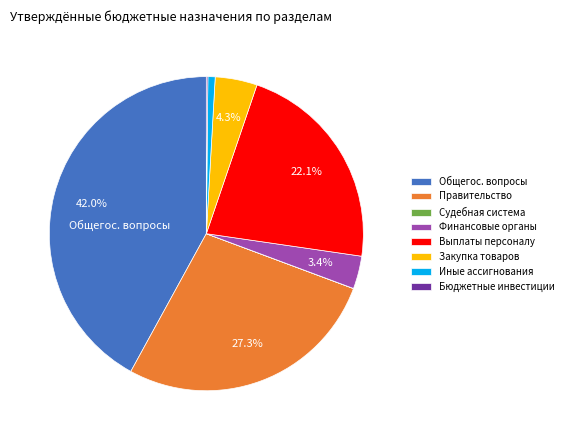

What percentage is NOT represented by Общегос. вопросы?

58.0%